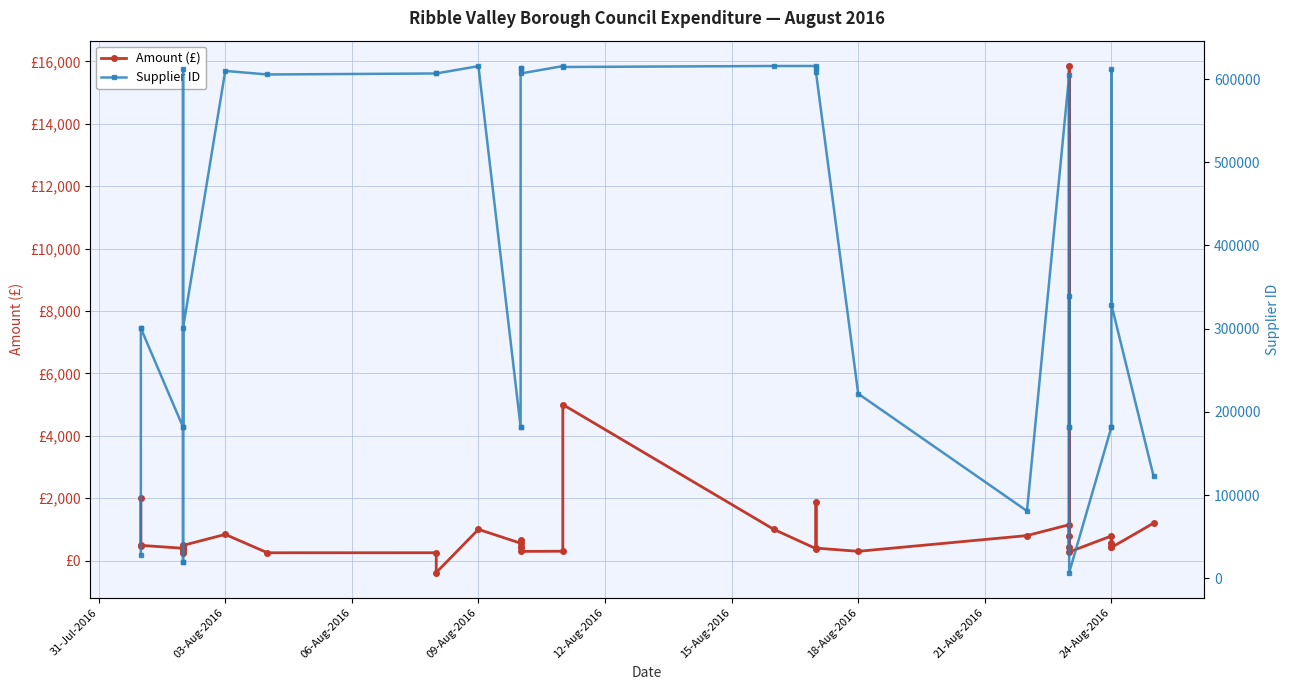

True or false: Supplier ID and Amount (£) cross at least once.

False